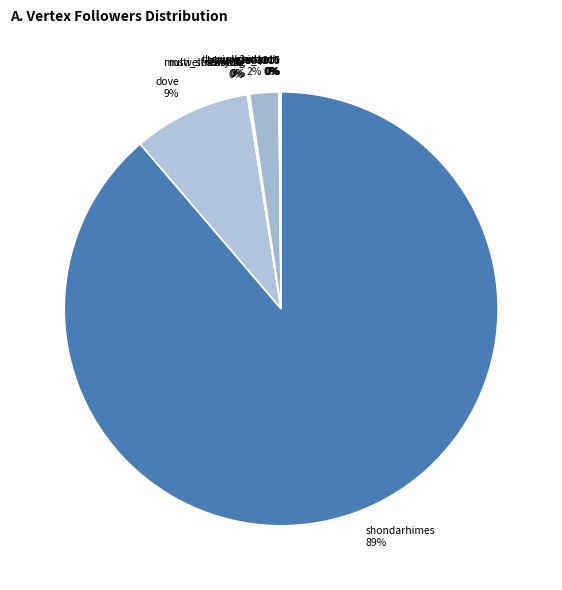

Which slice is the largest?

shondarhimes